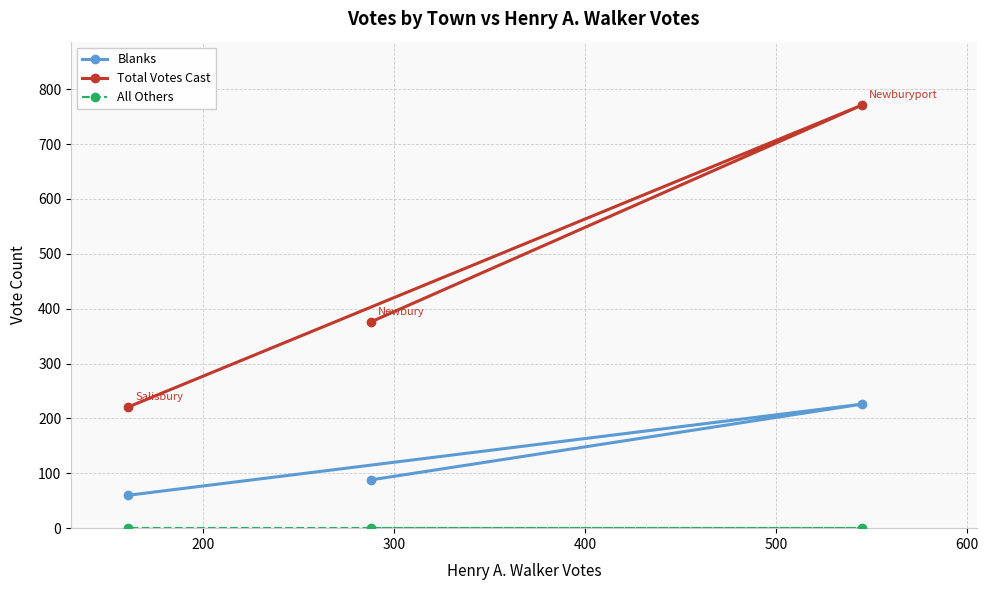

Which series has the largest total across all categories?

Total Votes Cast